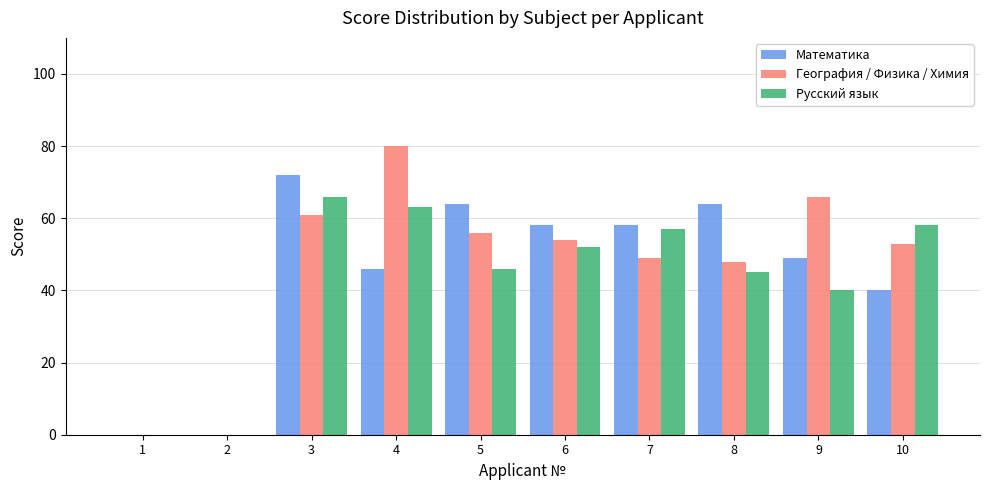

Is the value of География / Физика / Химия at 4 greater than the value of Математика at 2?

Yes